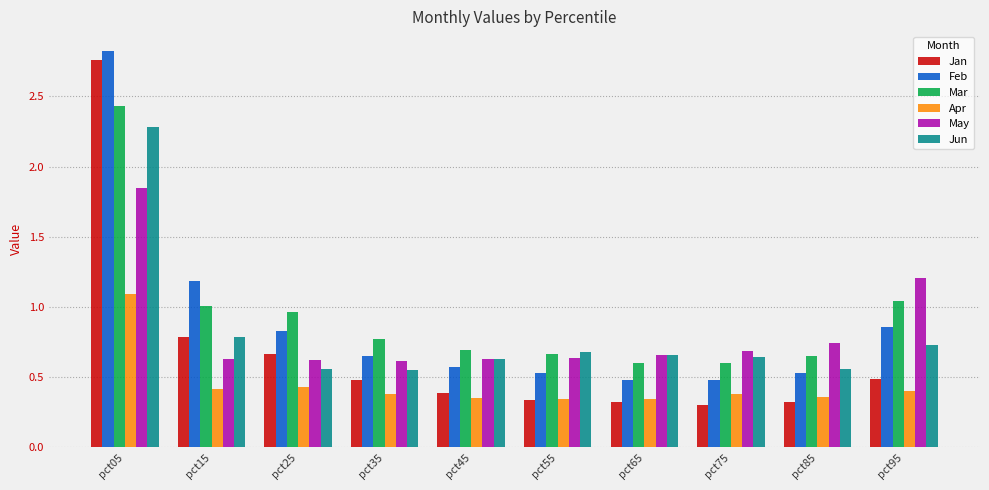

At which label does Jan reach its peak?

pct05